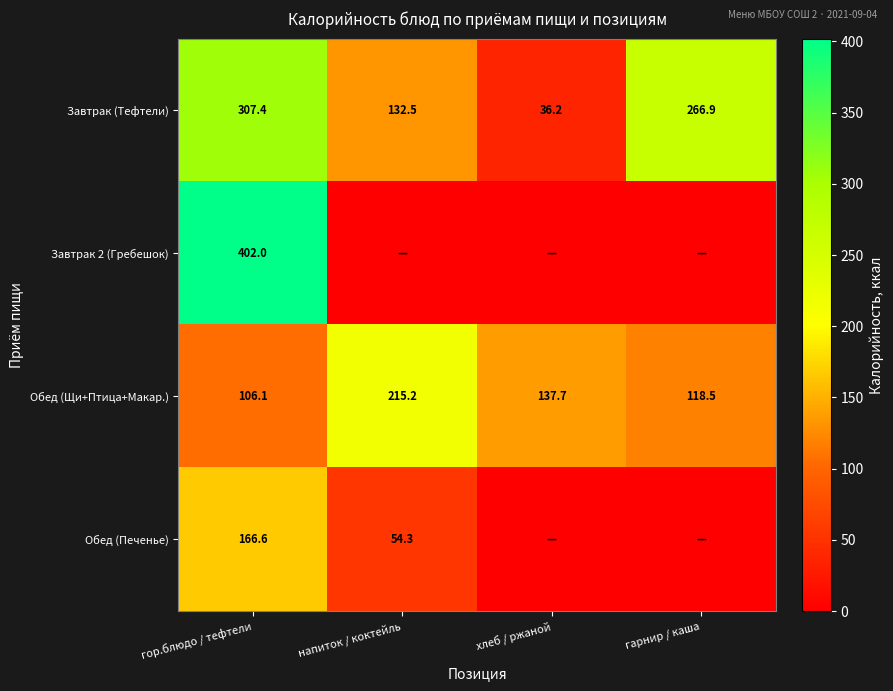

What is the total value across all series at гарнир / каша?

385.4